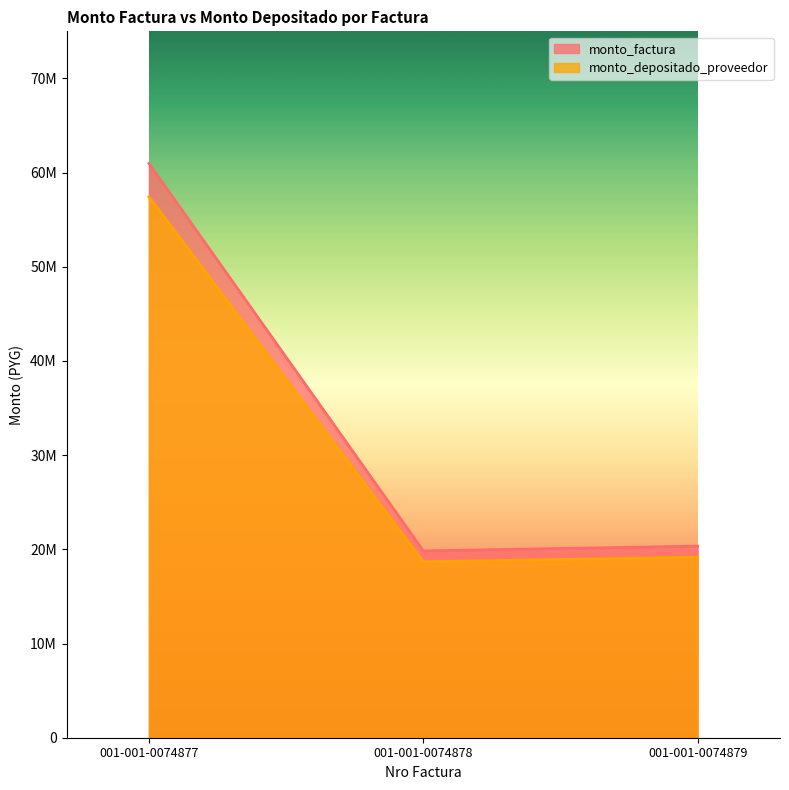

At which category does the chart reach its peak across all series?

001-001-0074877